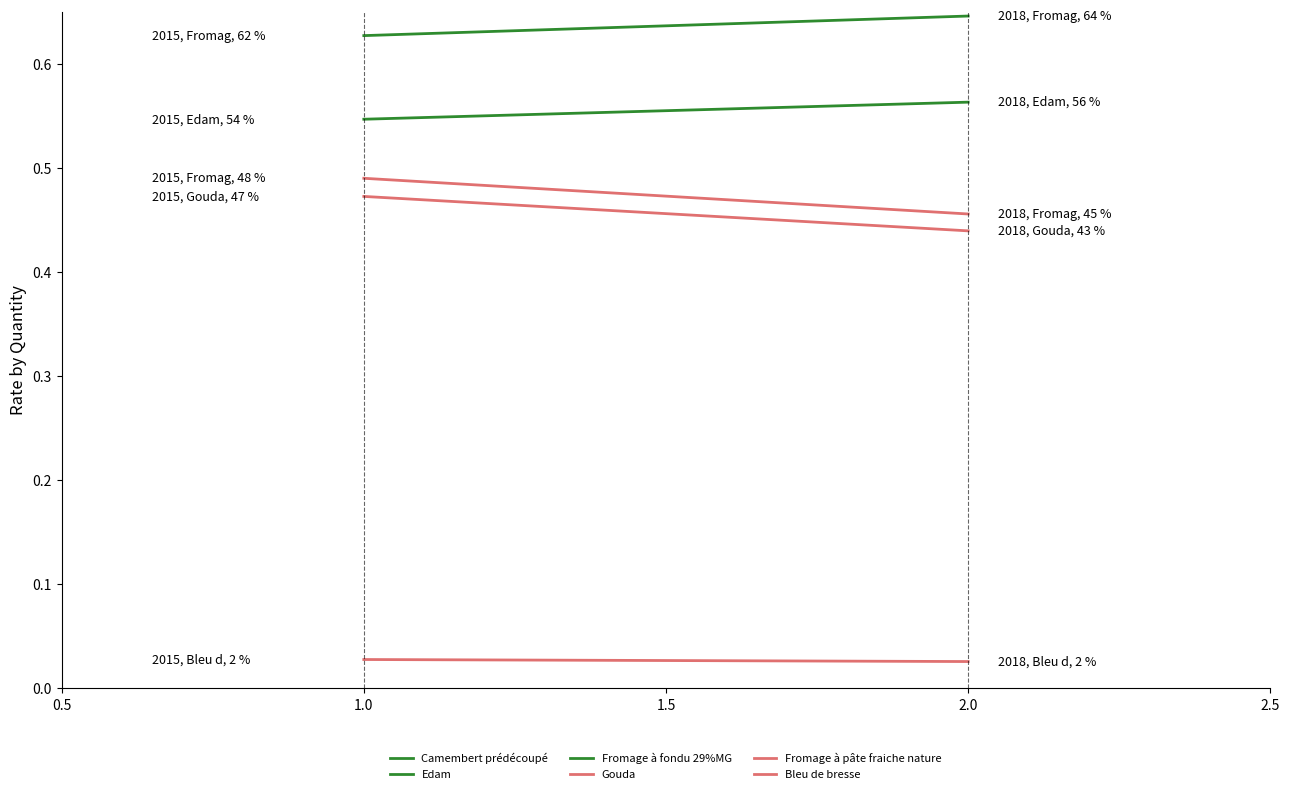

Which series changed the most between 1.0 and 2.0?

Fromage à pâte fraiche nature